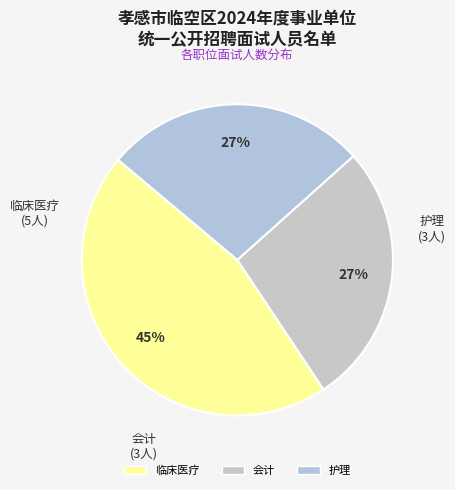

To the nearest percent, what percentage of the pie is 临床医疗?

45%